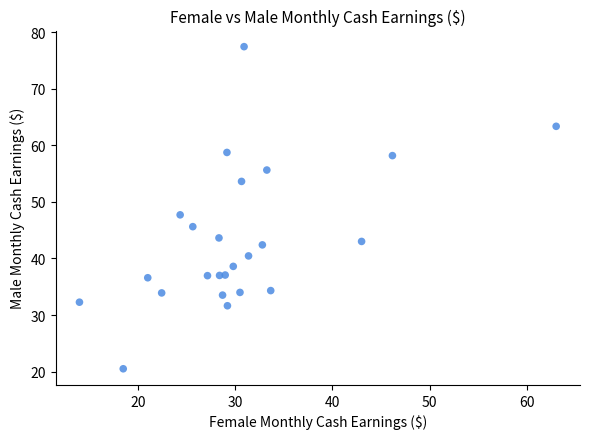

What is the range of X values (max minus min)?

49.0